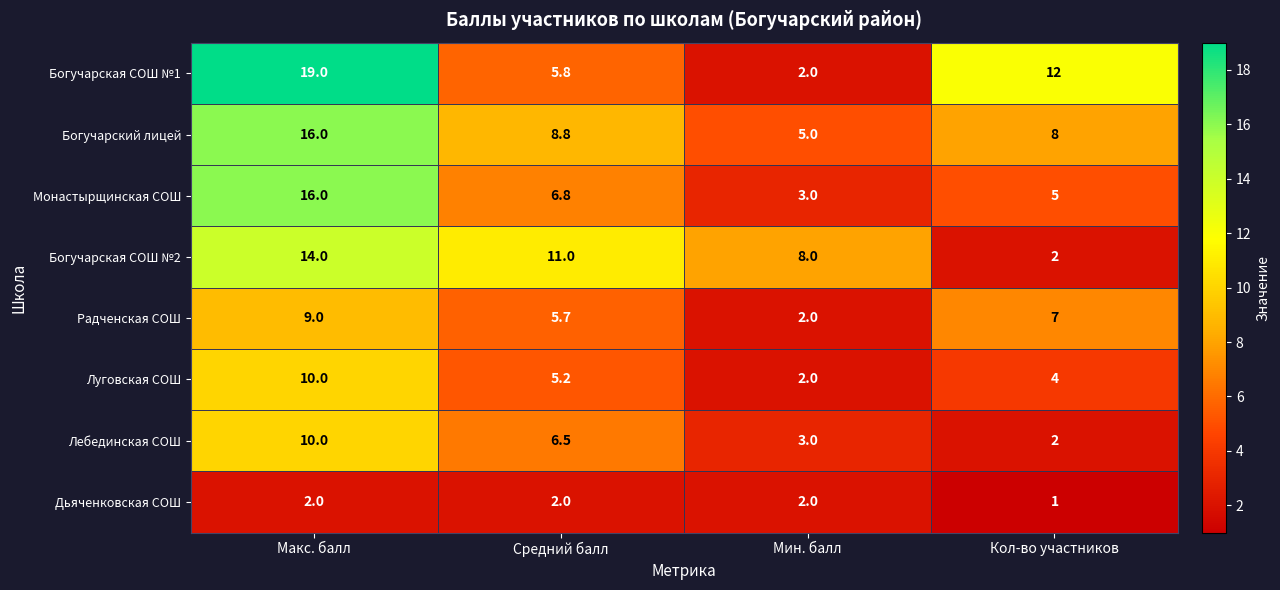

What is the total value across all series at Мин. балл?

27.0